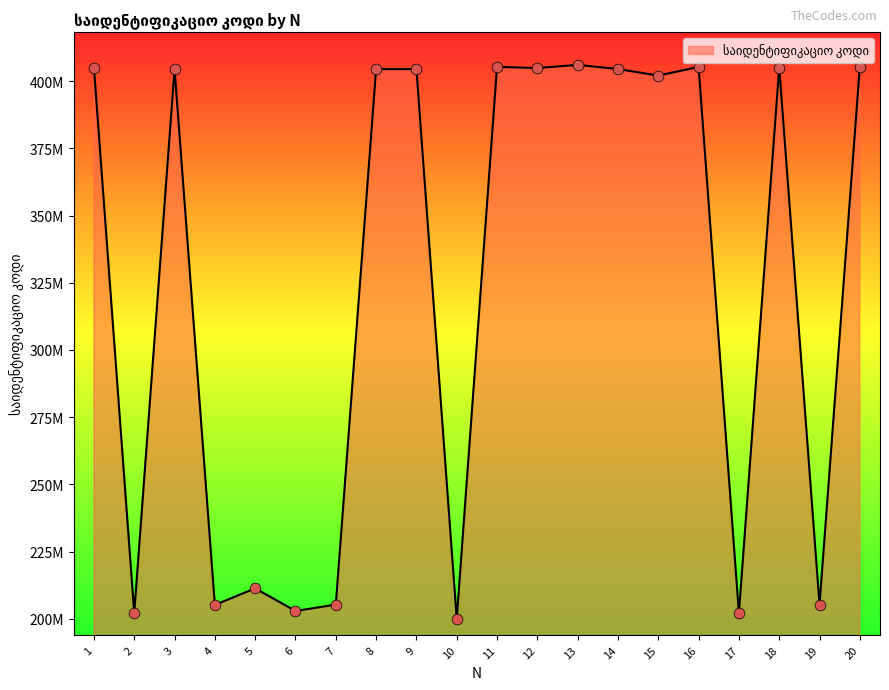

What is the ratio of the value at 8 to the value at 7?

2.0